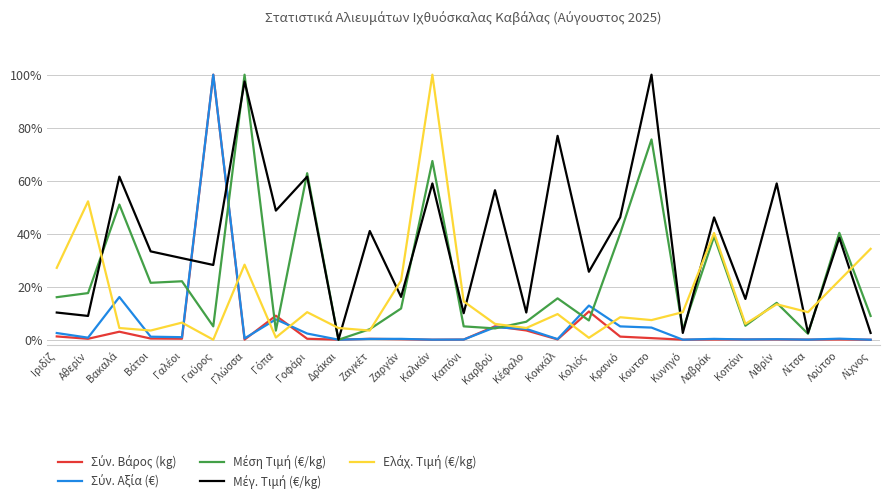

Is this an area chart (filled region under the line)?

No